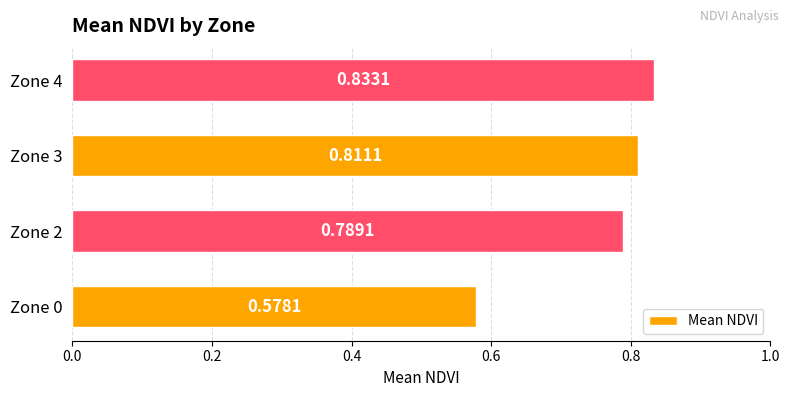

How many bars are there in total?

4